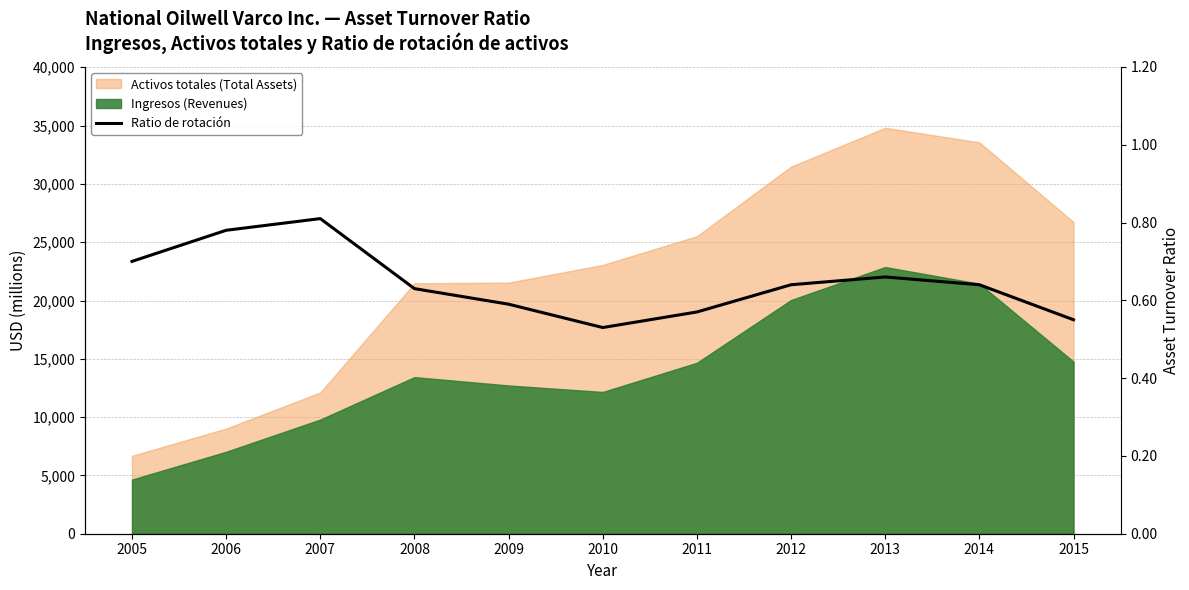

Count the values in the range 0 to 1.

11